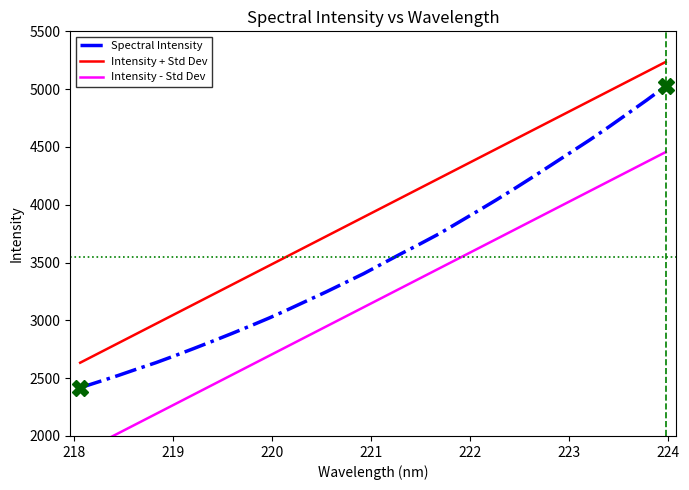

How many series are shown in this chart?

3